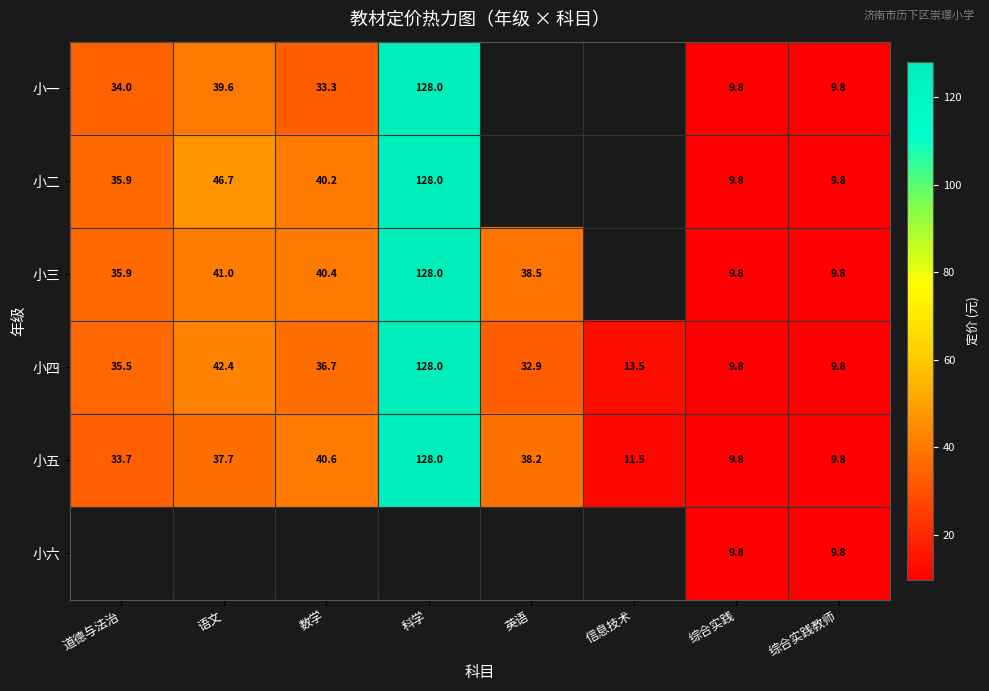

At how many categories does at least one series exceed 10?

6